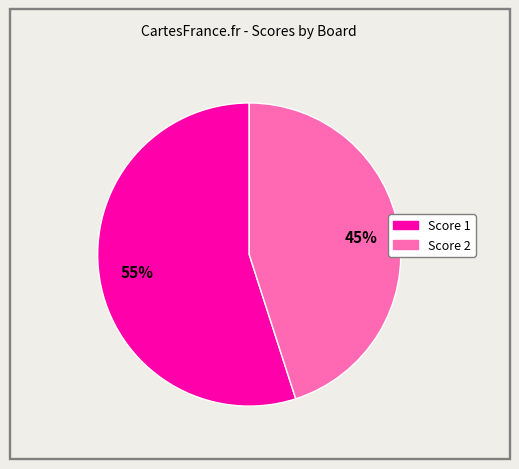

To the nearest percent, what is the difference between the largest and smallest slice percentages?

10%